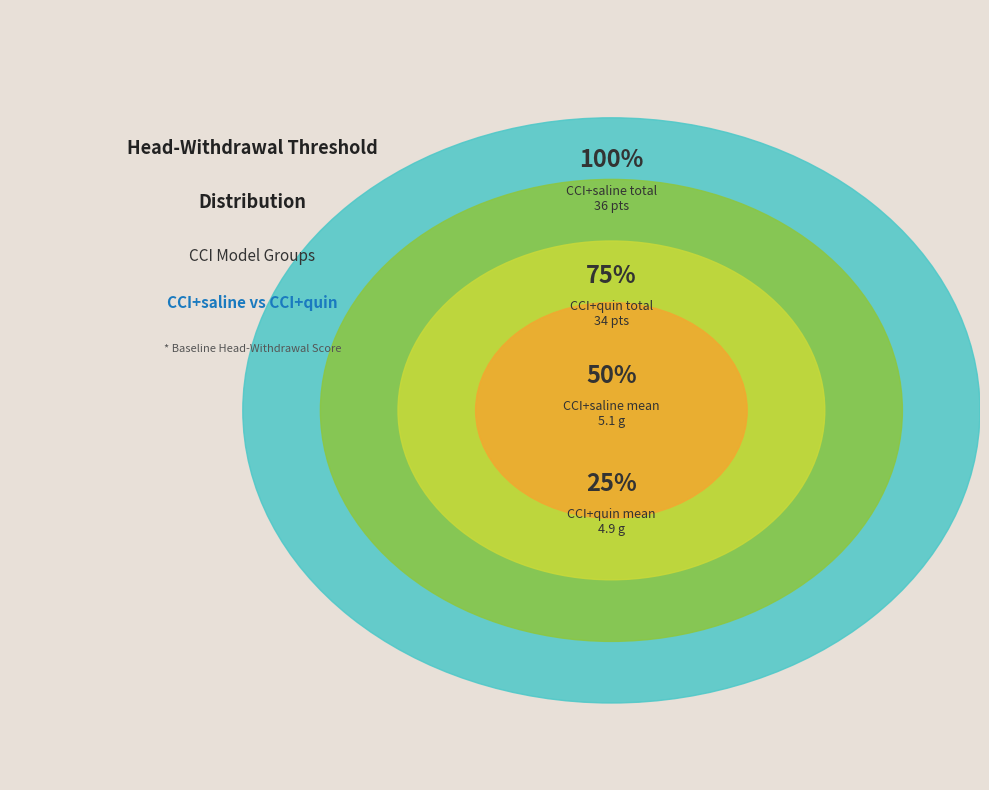

Rank the series by their maximum value, from highest to lowest.

CCI+saline, CCI+quin